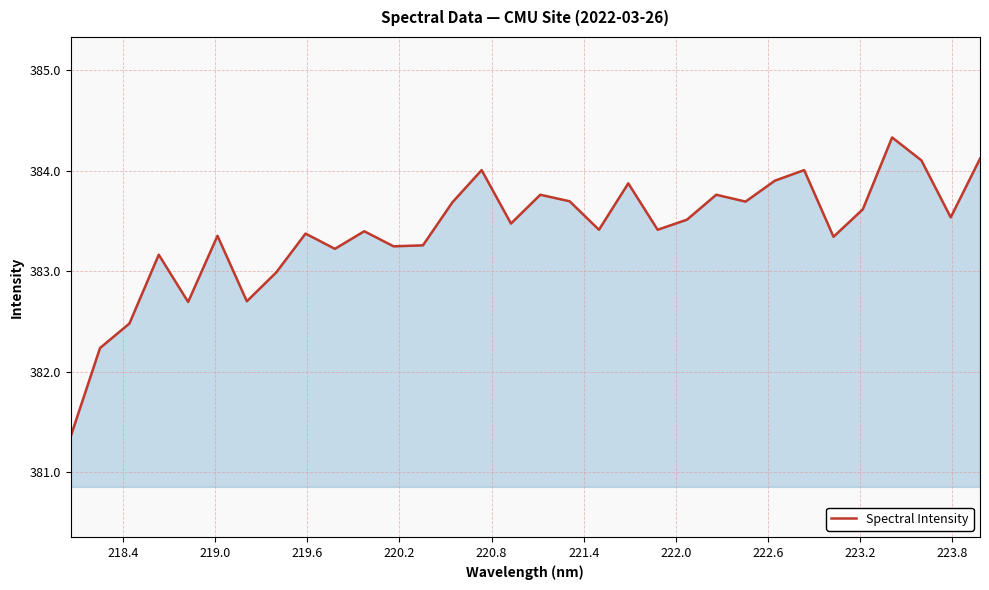

What is the maximum value shown in the chart?

384.3